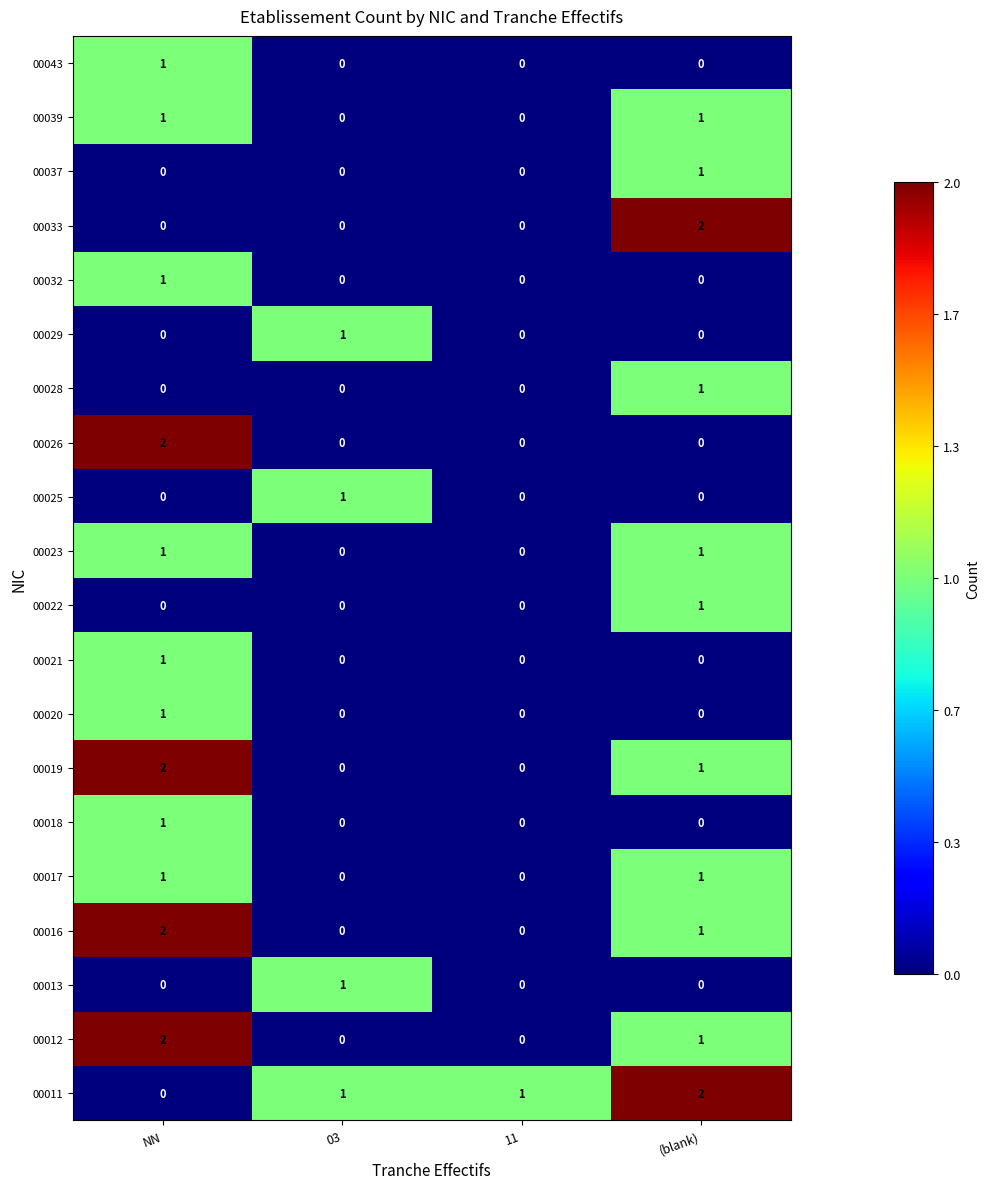

What is the sum of the 00011 values at (blank) and 11?

3